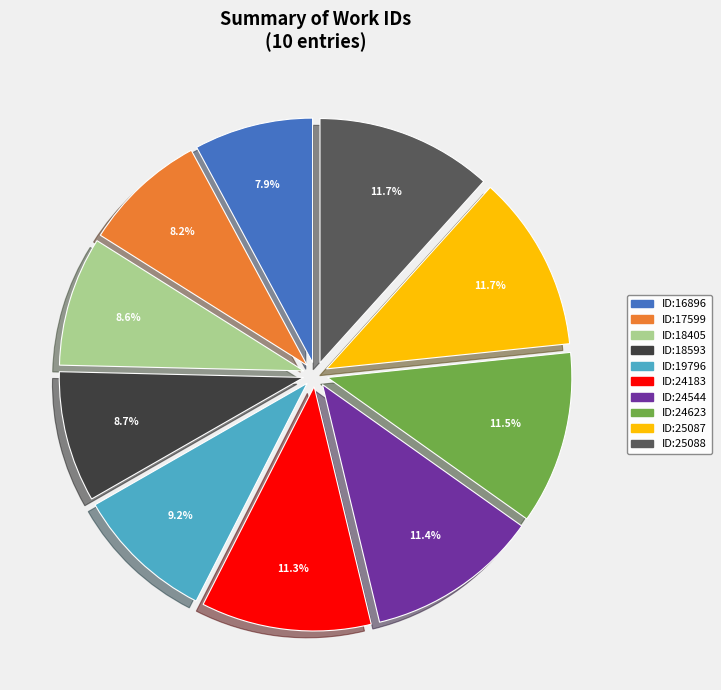

How many segments does this pie chart have?

10